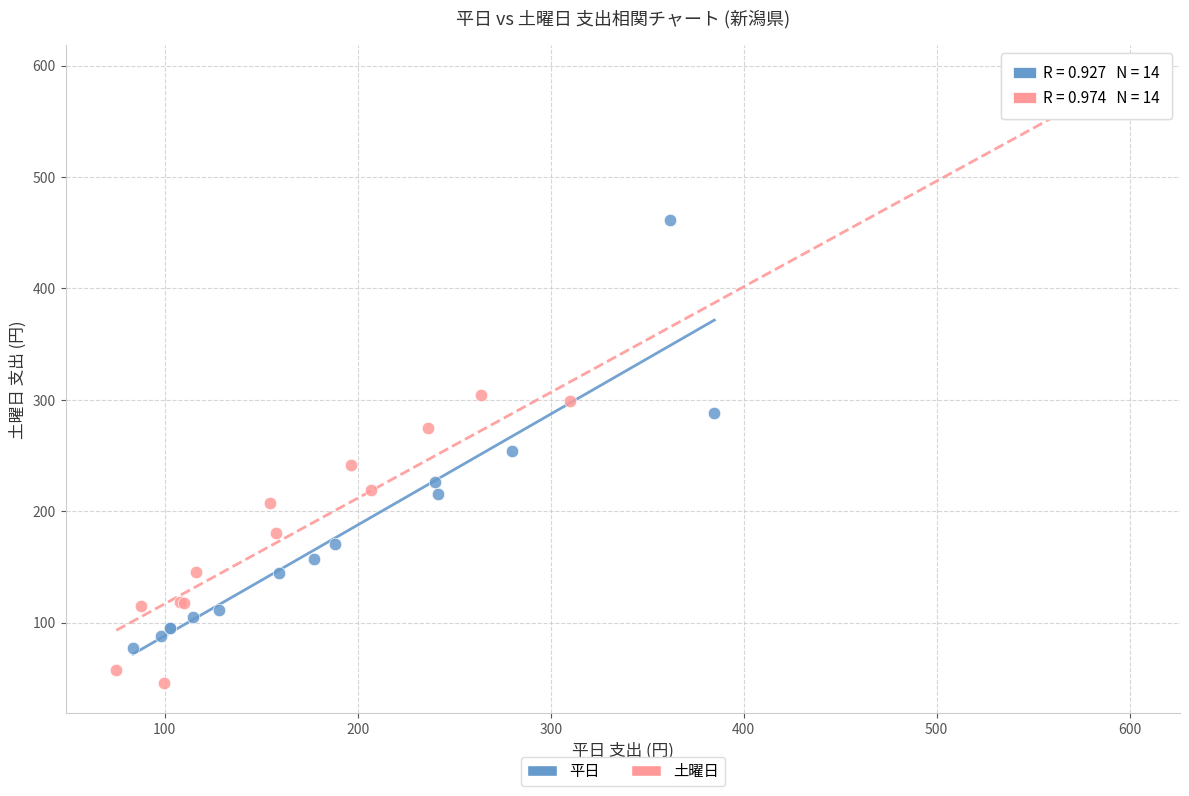

Which series has the largest Y range (max minus min)?

土曜日